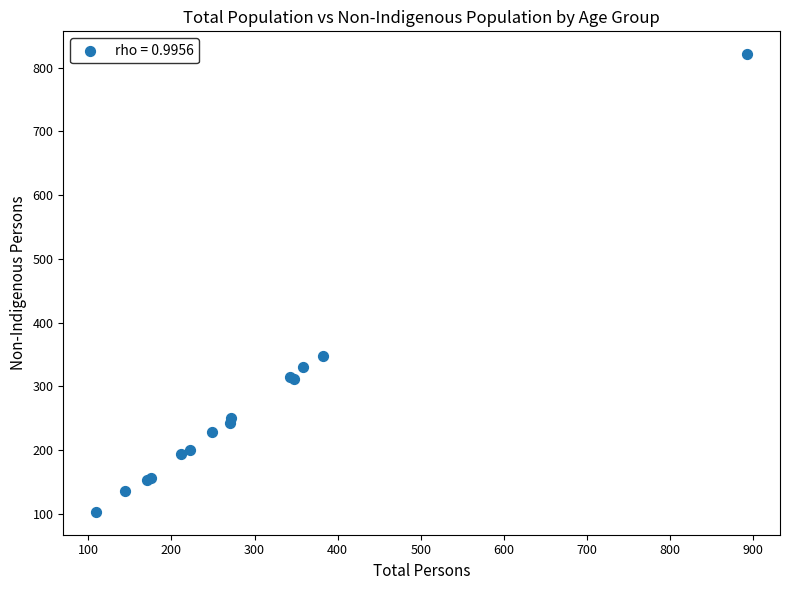

What Y value in the scatter plot is closest to 462?

348